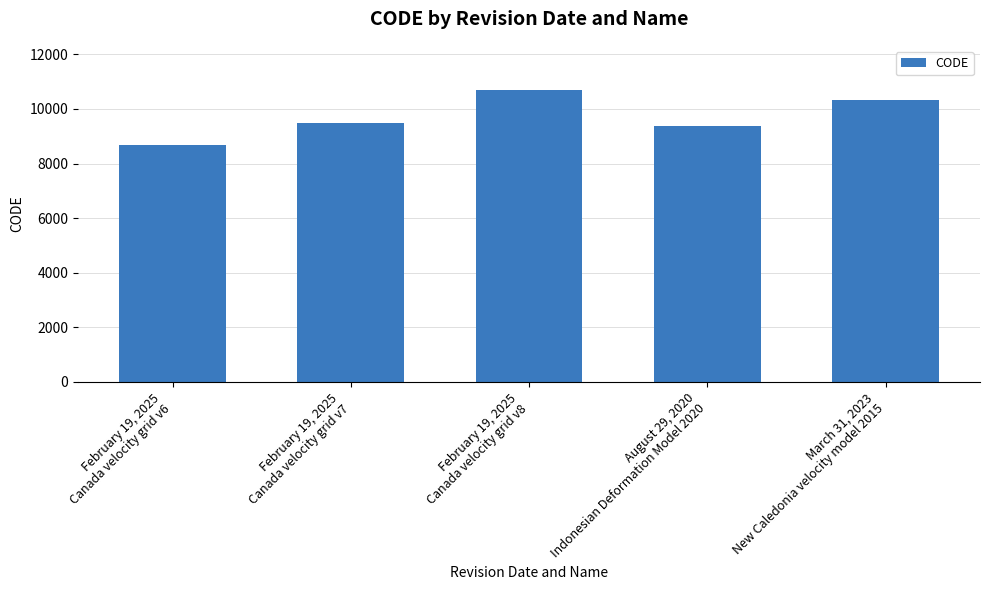

What is the change in value from February 19, 2025
Canada velocity grid v8 to March 31, 2023
New Caledonia velocity model 2015?

-384